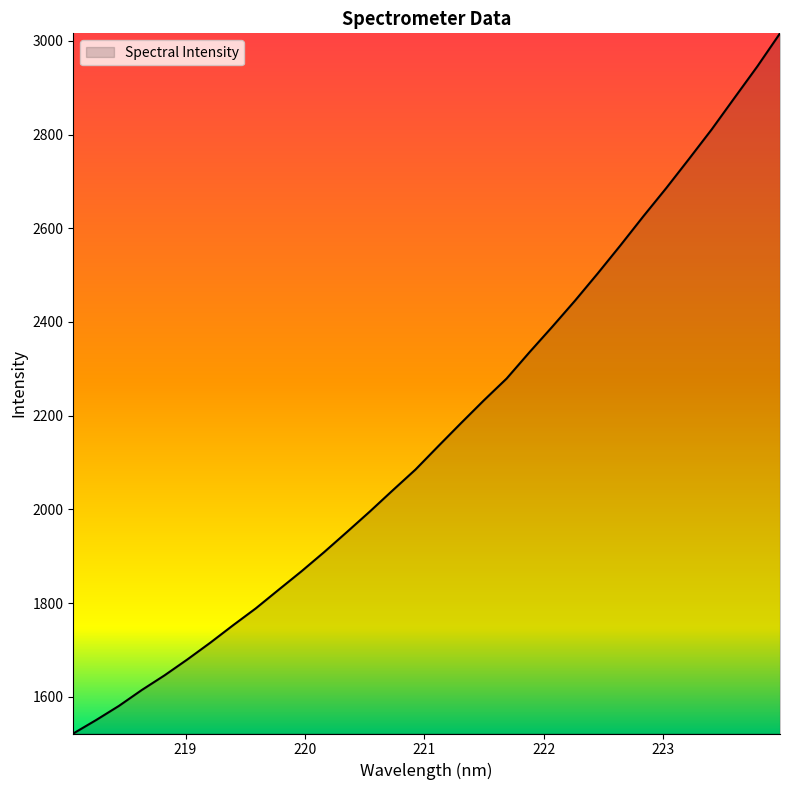

What is the smallest value displayed?

1521.7